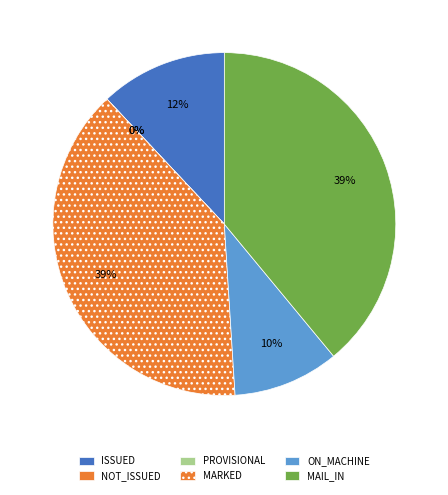

Is the sum of MAIL_IN and PROVISIONAL greater than half?

No